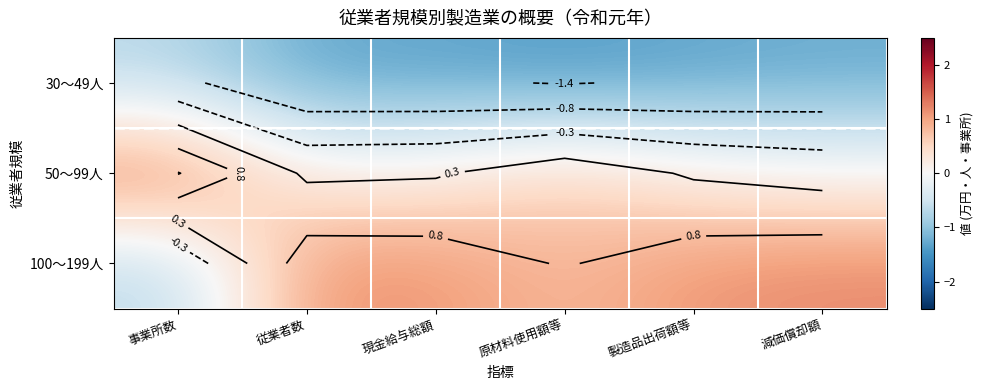

Between 従業者数 and 事業所数, which is larger?

事業所数